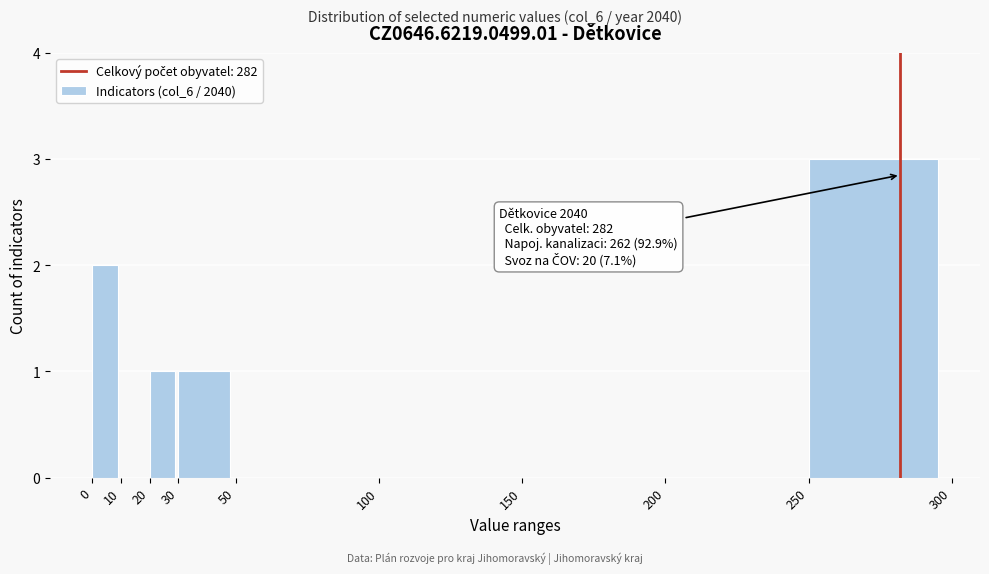

Over which range of the x-axis is the bar tallest?

250 to 300